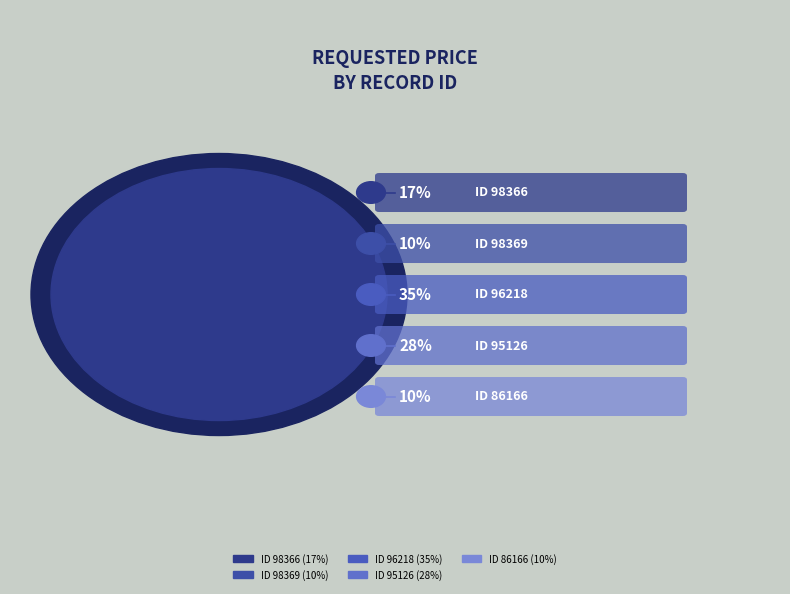

Is it true that 95126 is 28% of the pie?

True